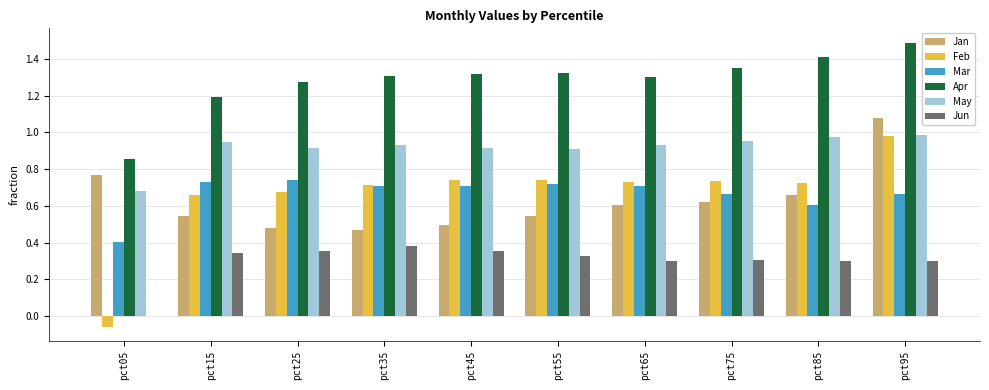

What is the total value across all series at pct35?

4.5